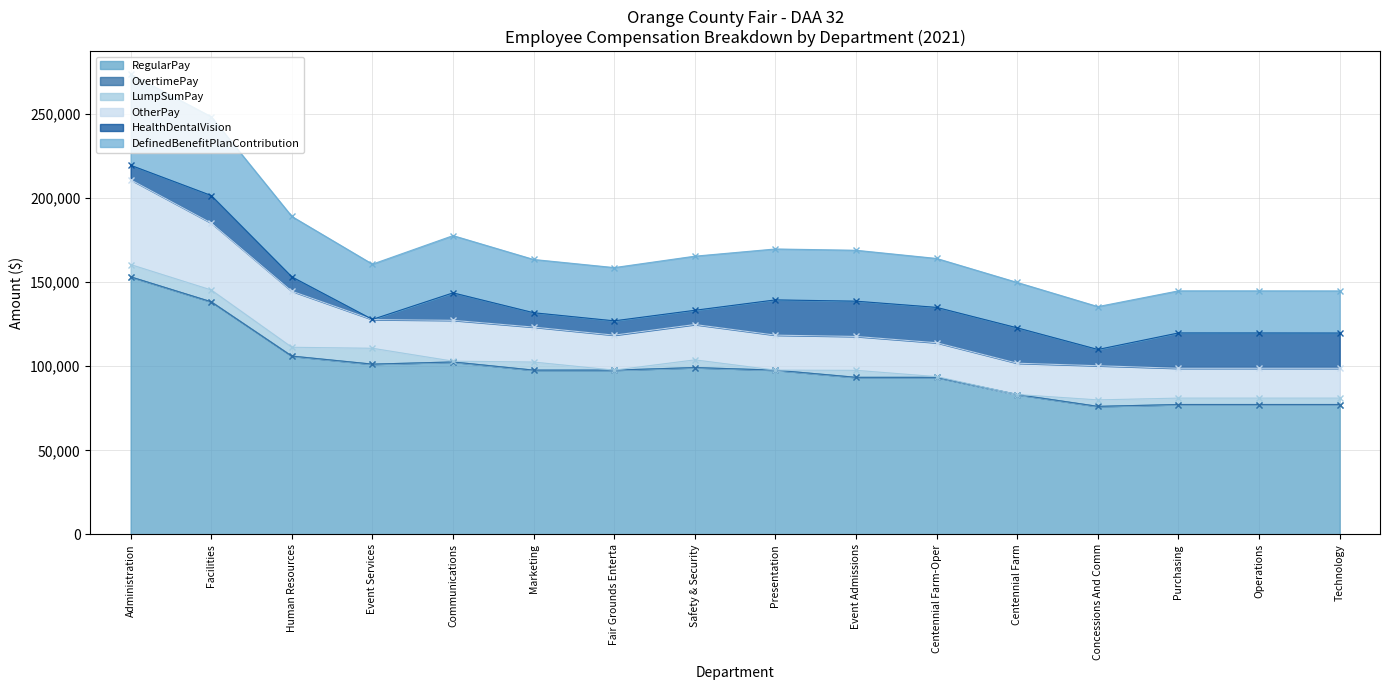

Reading left to right, transcribe all the data shown in this chart.

RegularPay: 0=153091	1=138270	2=105998	3=101208	4=102504	5=97656	6=97656	7=99170	8=97656	9=93372	10=93372	11=83160	12=76120	13=77220	14=77220	15=77220
OvertimePay: 0=0	1=0	2=0	3=0	4=0	5=0	6=0	7=0	8=0	9=0	10=0	11=0	12=0	13=0	14=0	15=0
LumpSumPay: 0=7286	1=7012	2=5231	3=9430	4=474	5=4785	6=0	7=4580	8=0	9=4158	10=422	11=0	12=3846	13=3809	14=3809	15=3809
OtherPay: 0=50393	1=39774	2=33320	3=17041	4=24256	5=20769	6=20769	7=20996	8=20769	9=20126	10=20126	11=18594	12=20298	13=17703	14=17703	15=17703
HealthDentalVision: 0=8622	1=16349	2=8523	3=98	4=16330	5=8549	6=8513	7=8468	8=20968	9=20968	10=21016	11=21013	12=9655	13=21013	14=21004	15=20971
DefinedBenefitPlanContribution: 0=54090	1=46819	2=35913	3=32842	4=34015	5=31635	6=31635	7=32146	8=30247	9=30247	10=29061	11=26966	12=25475	13=25015	14=25015	15=25015